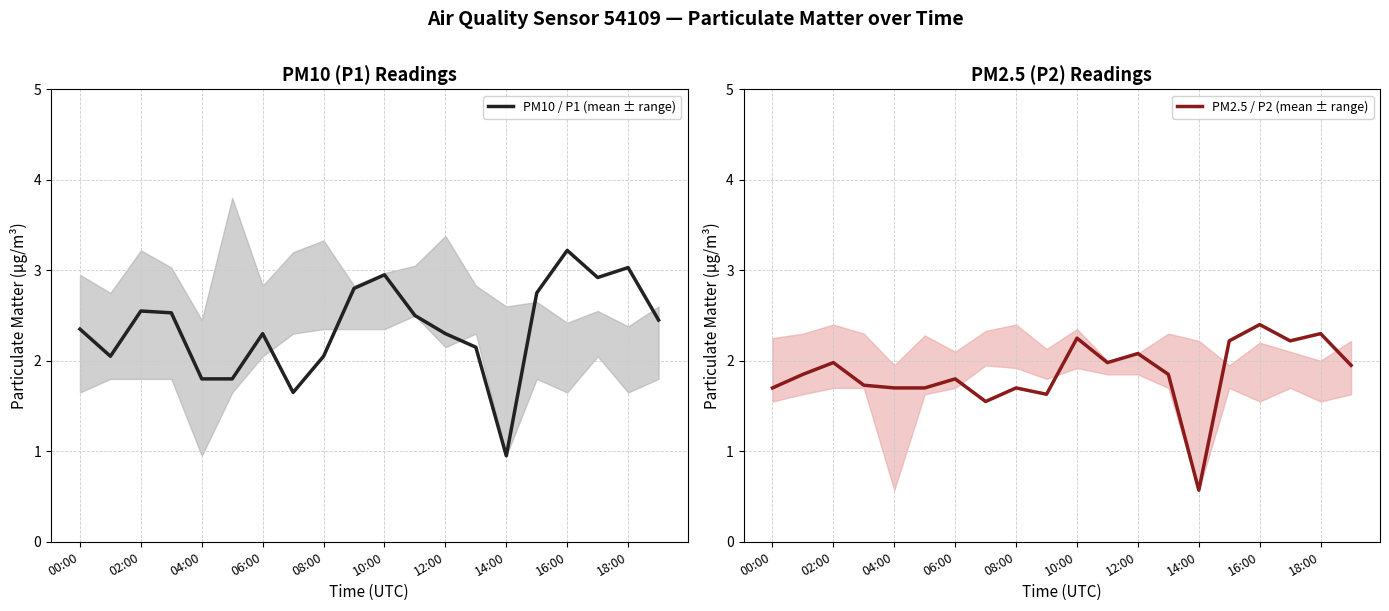

True or false: PM2.5 / P2 (mean ± range) has more than 0 points higher than both neighbors.

True